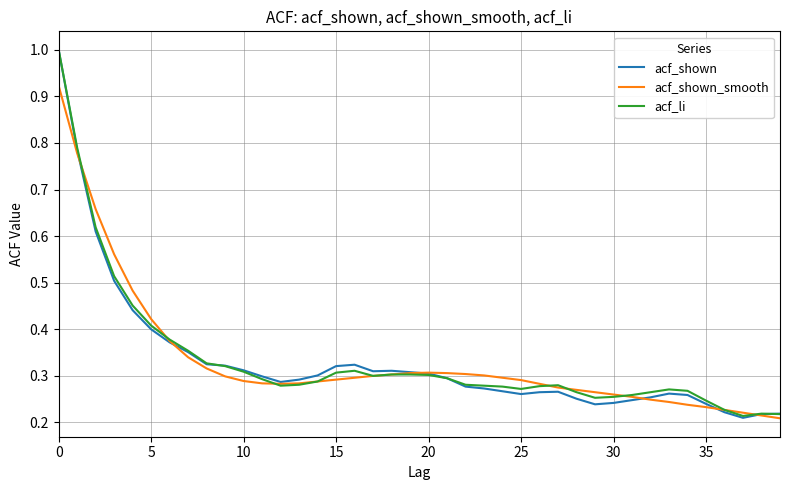

Which series has the widest spread of values?

acf_shown